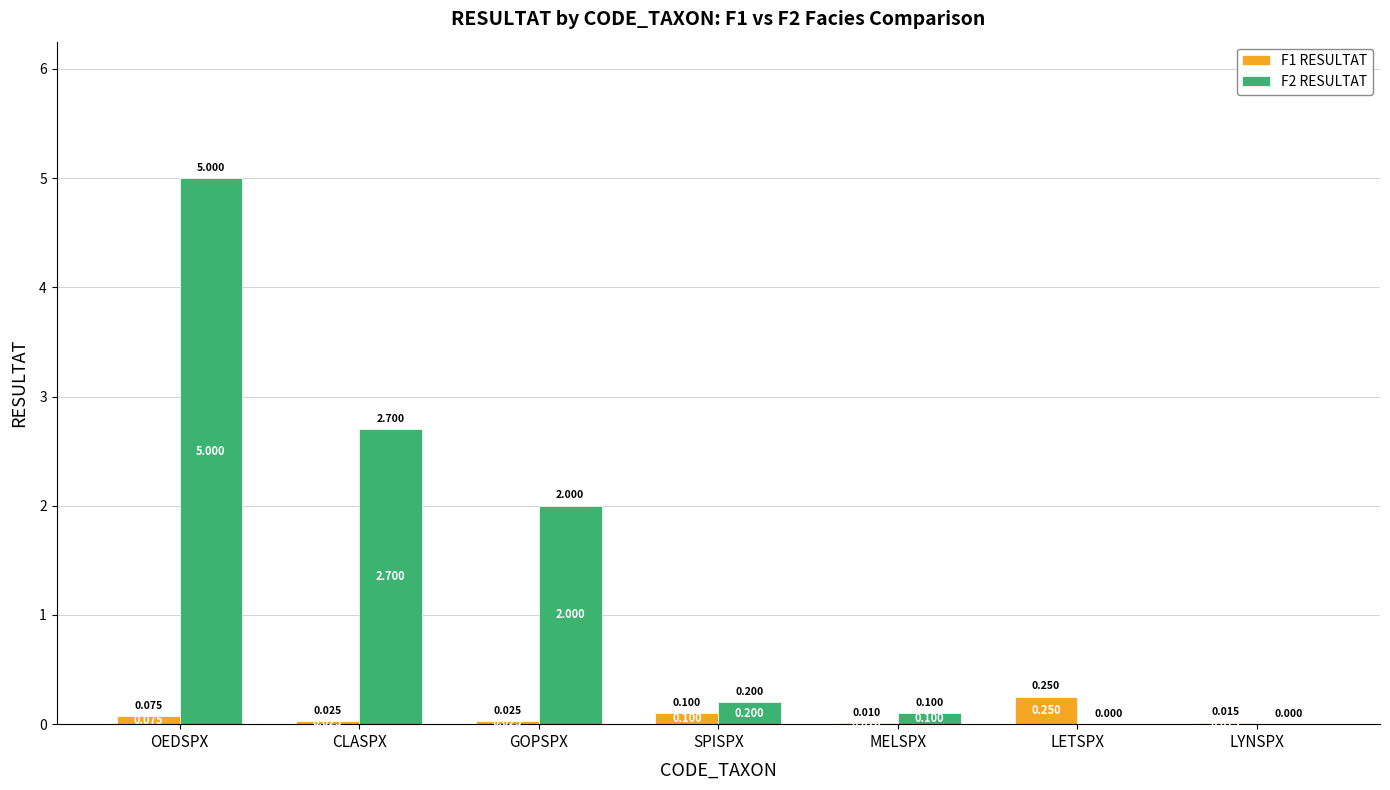

Which series has the largest total across all categories?

F2 RESULTAT